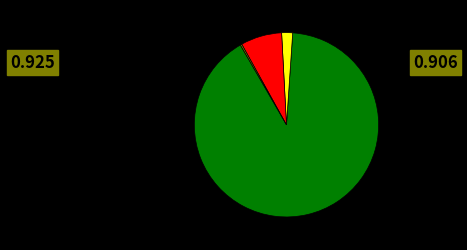

Is there any slice that represents more than half of the pie?

Yes